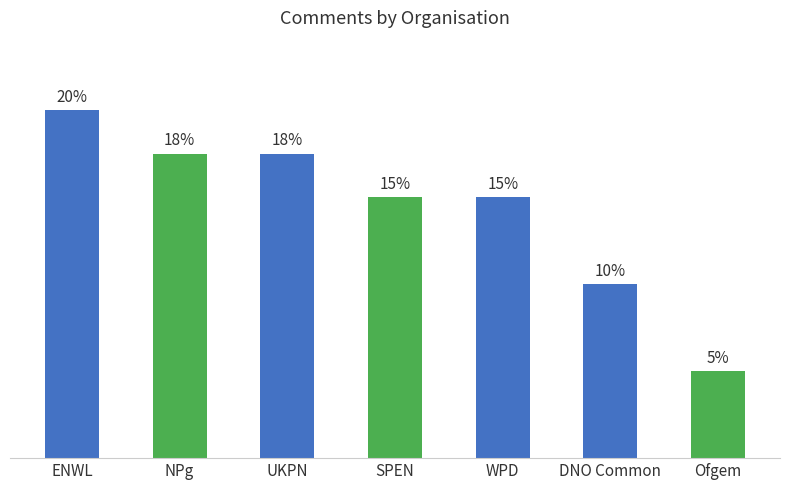

The value at WPD is 10. True or false?

False